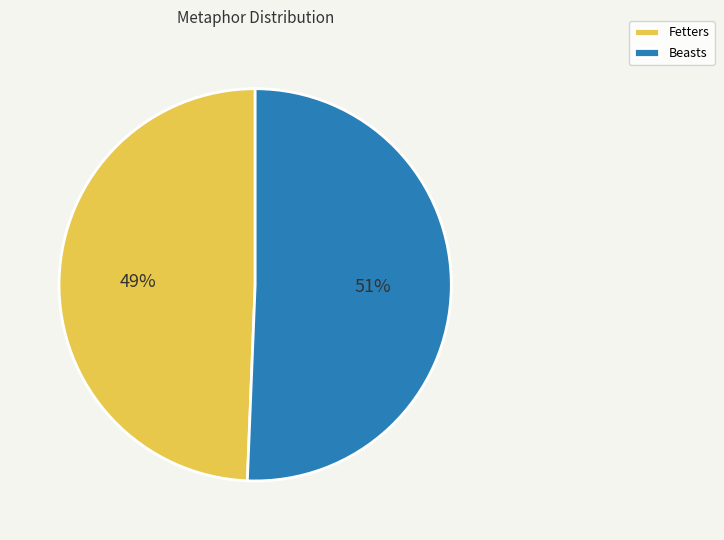

Which category accounts for the majority?

Beasts